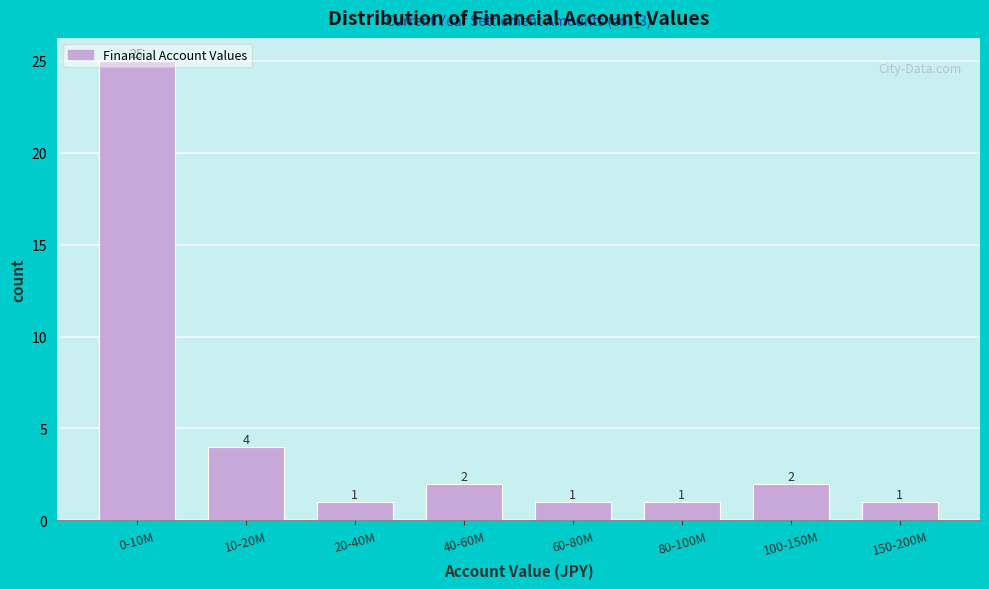

At which label does the data first exceed 2?

0-10M